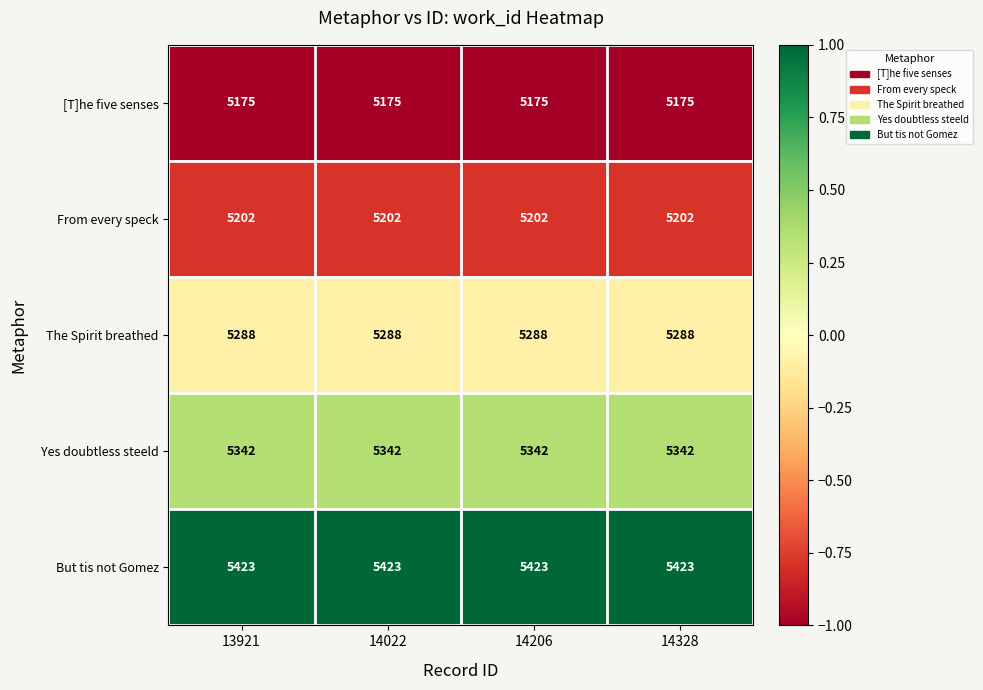

The But tis not Gomez series shows 8093 at 13921. True or false?

False